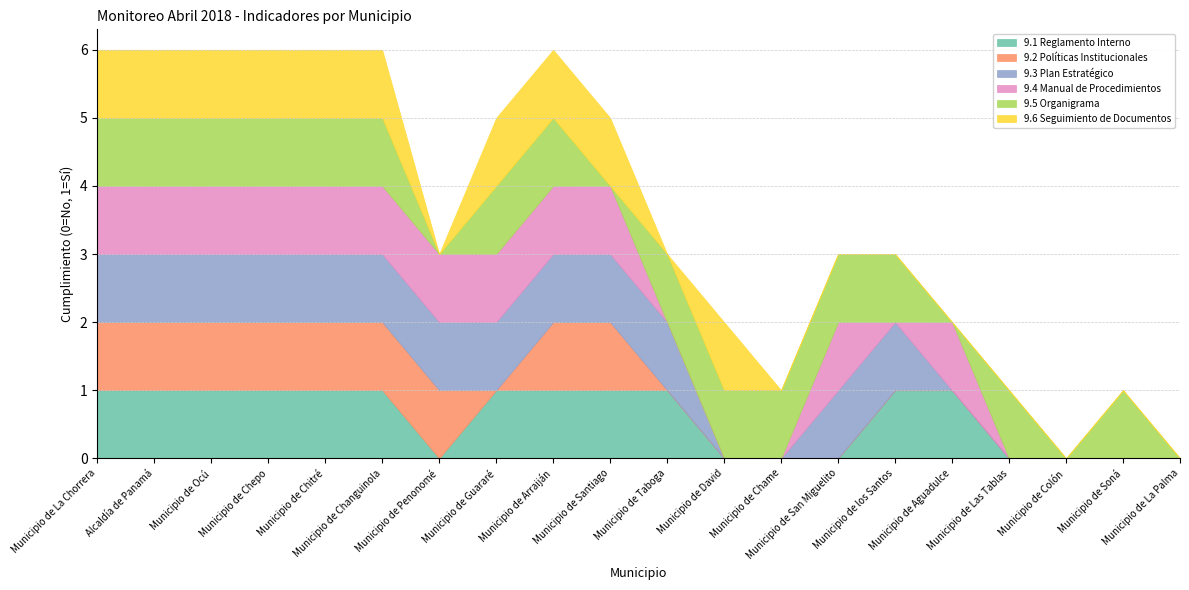

True or false: 9.6 Seguimiento de Documentos has a value of 1 at Municipio de los Santos.

False